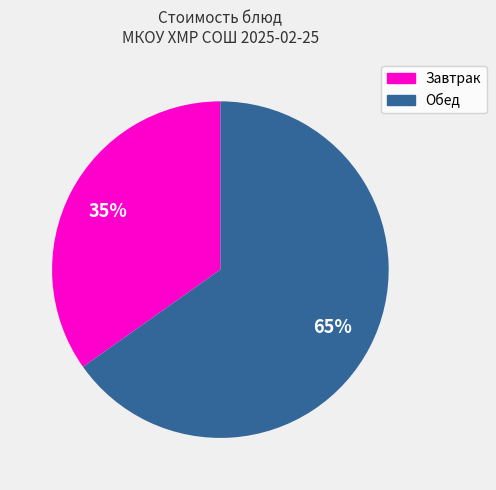

How many slices are in this pie chart?

2